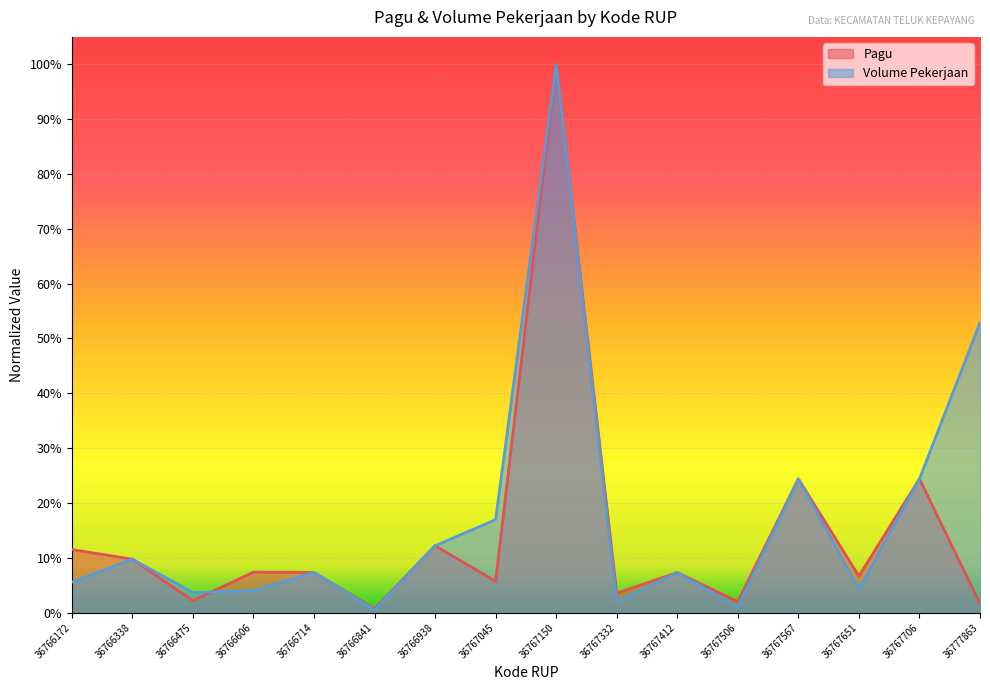

At which label does Volume Pekerjaan reach its minimum?

36766841